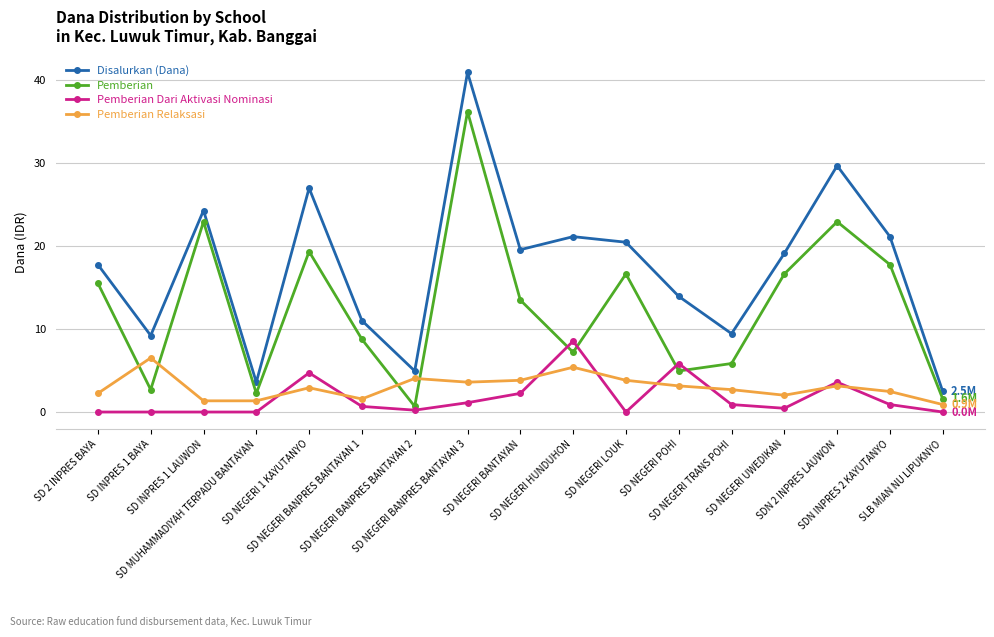

What is the label of the 11th point from the left?

SD NEGERI LOUK